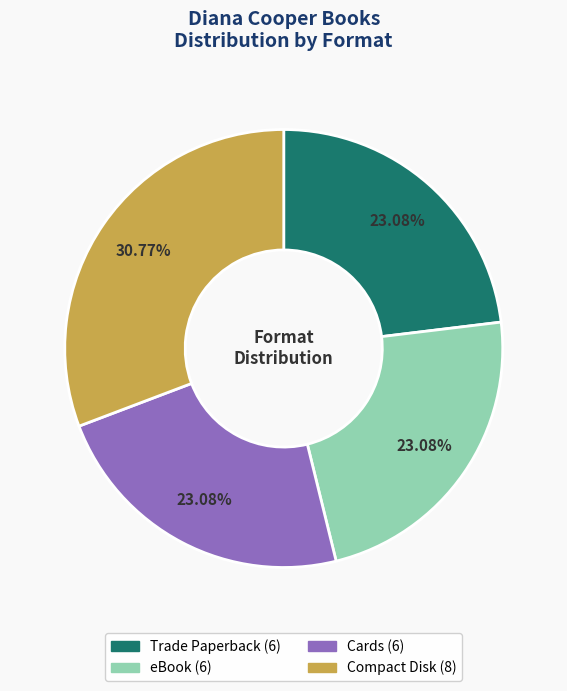

What is the largest slice in the pie chart?

Compact Disk